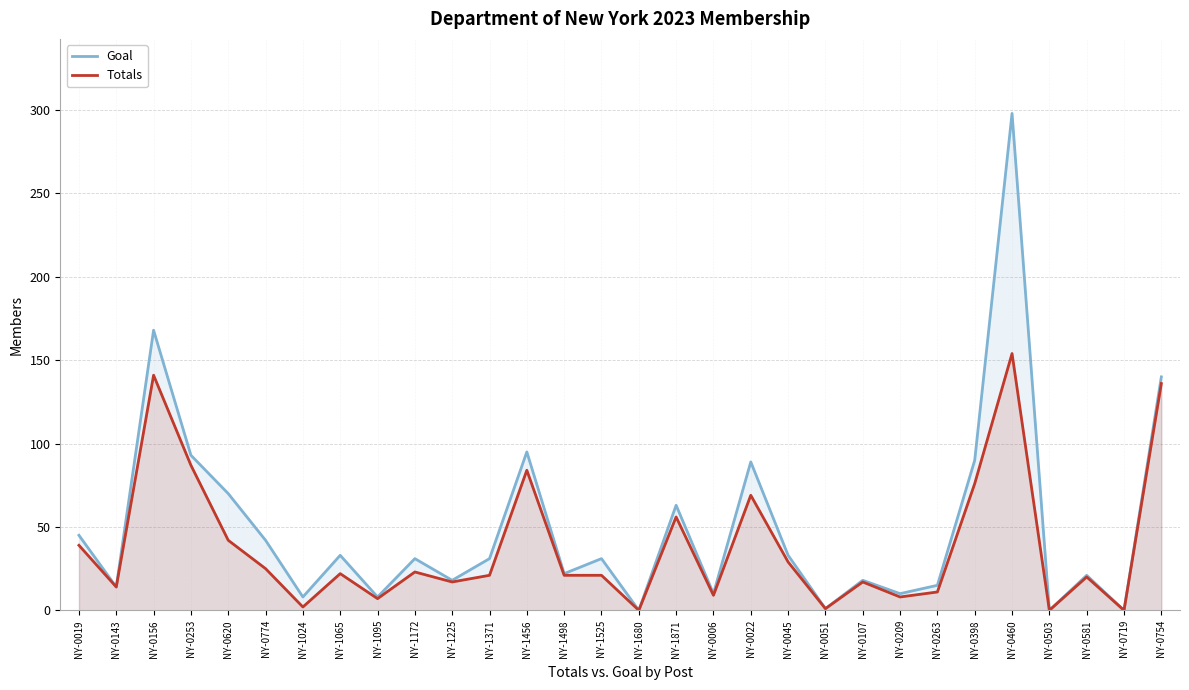

At which category does Goal reach its first local peak?

NY-0156